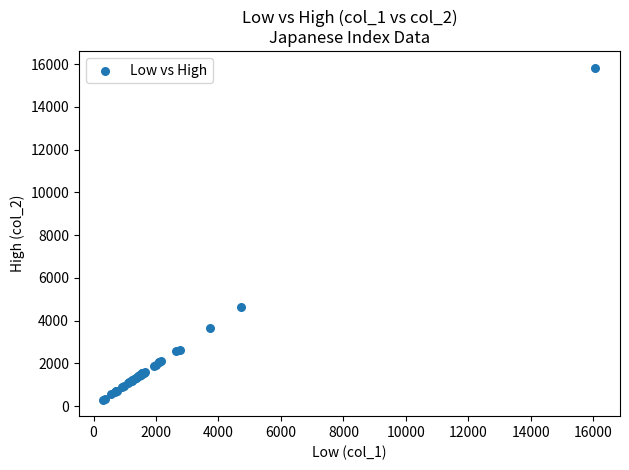

What Y value in the scatter plot is closest to 8069?

4626.8